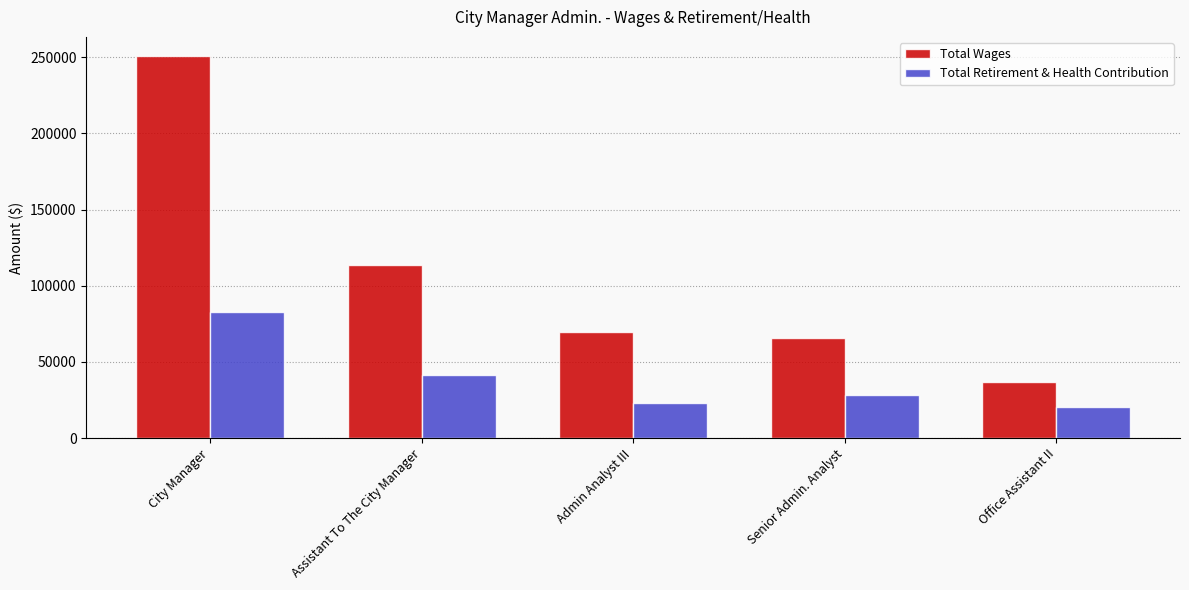

What is the greatest value displayed?

250765